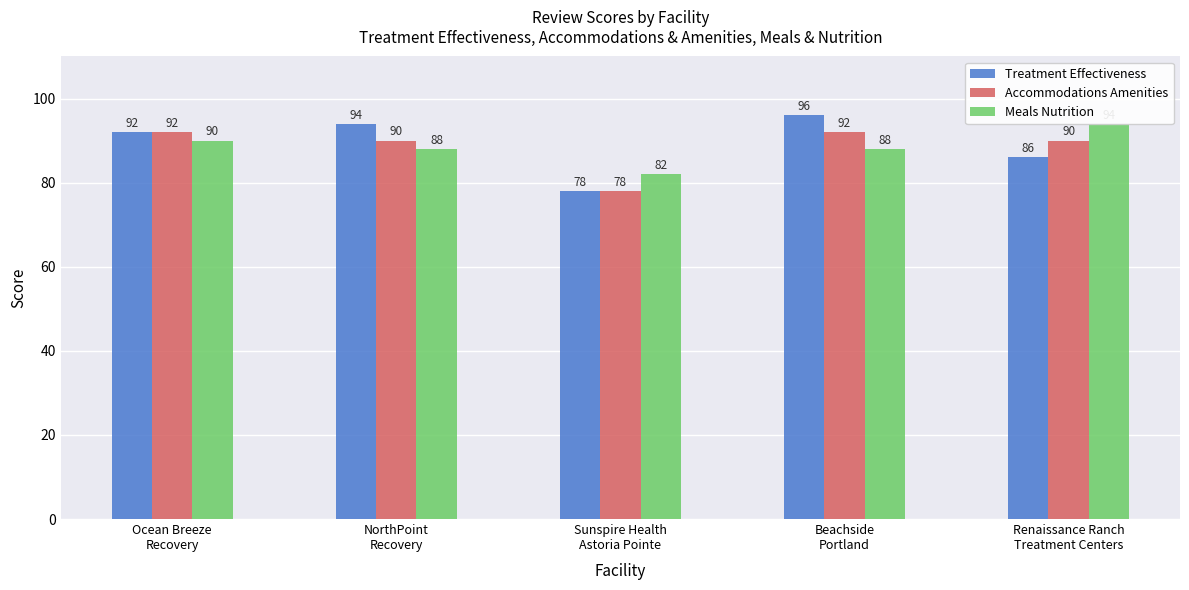

Where does the Meals Nutrition series first go above 88?

Ocean Breeze
Recovery